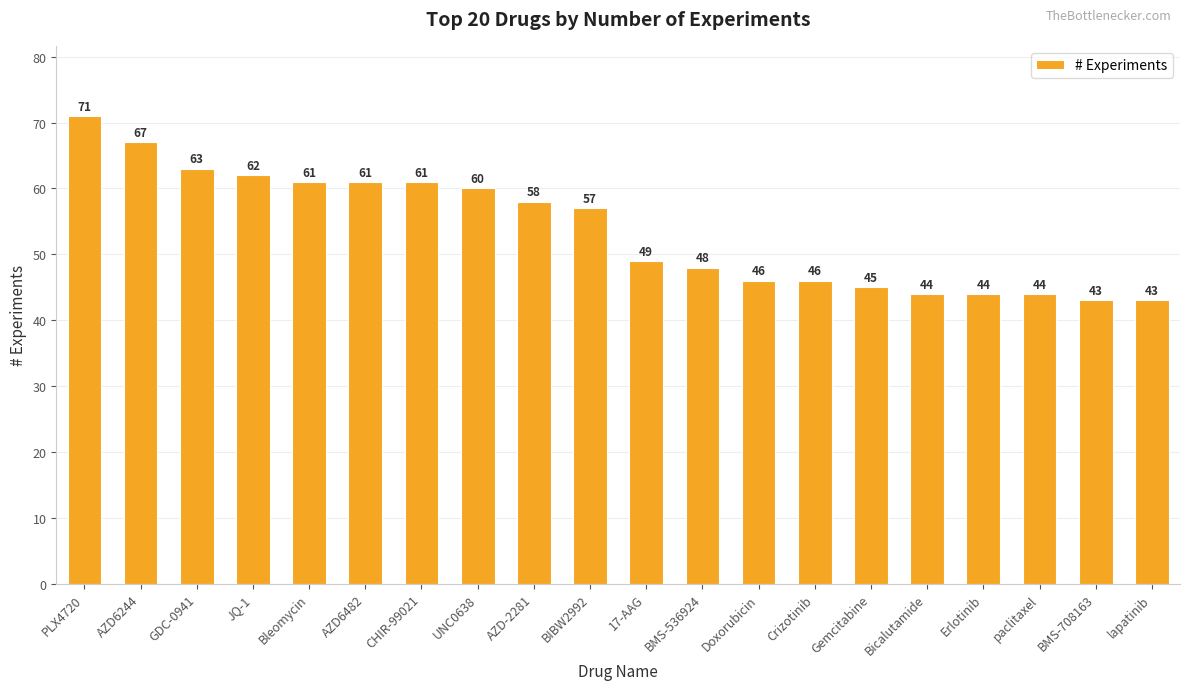

What is the approximate value at AZD6244, to the nearest 5?

65